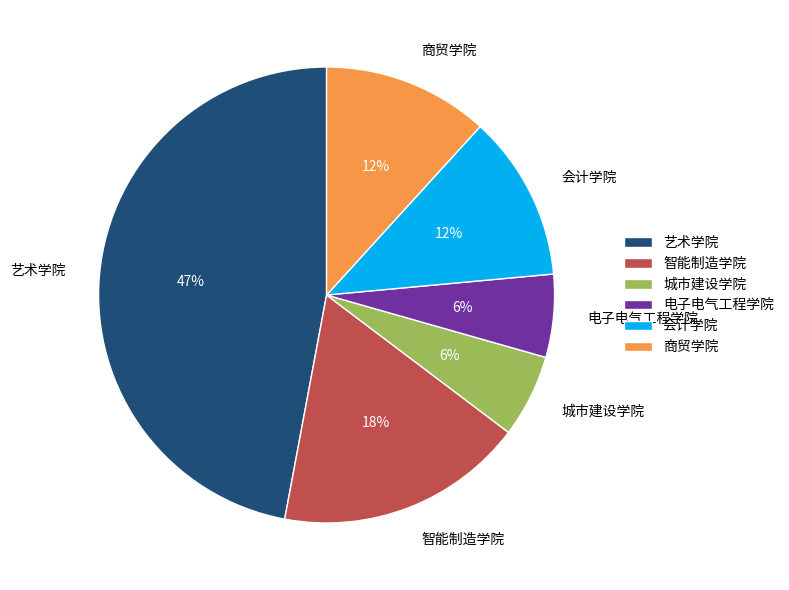

What percentage is the 艺术学院 slice, to the nearest percent?

47%